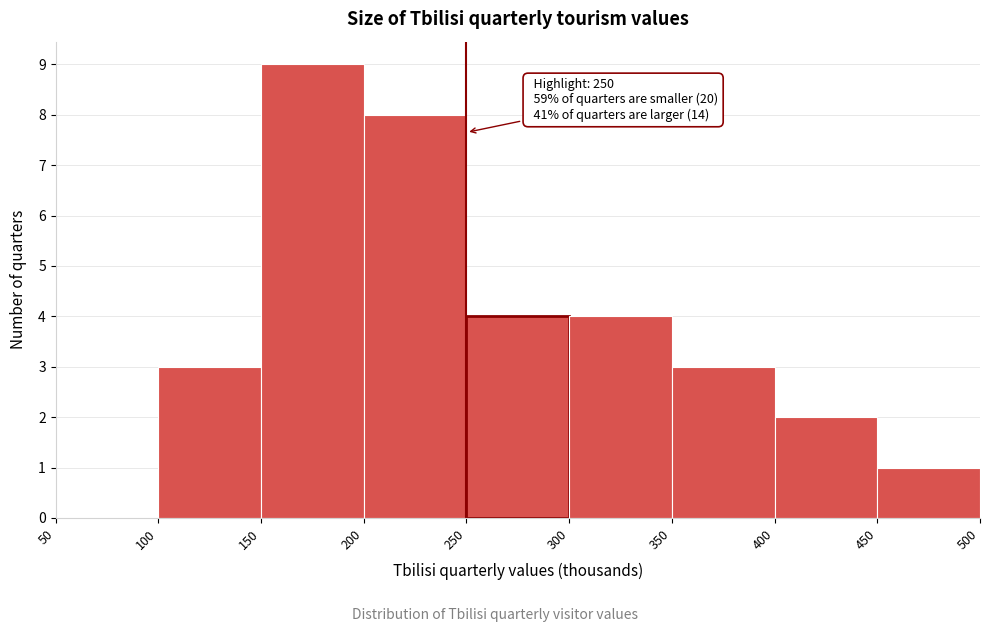

Over which range of the x-axis is the bar tallest?

150 to 200